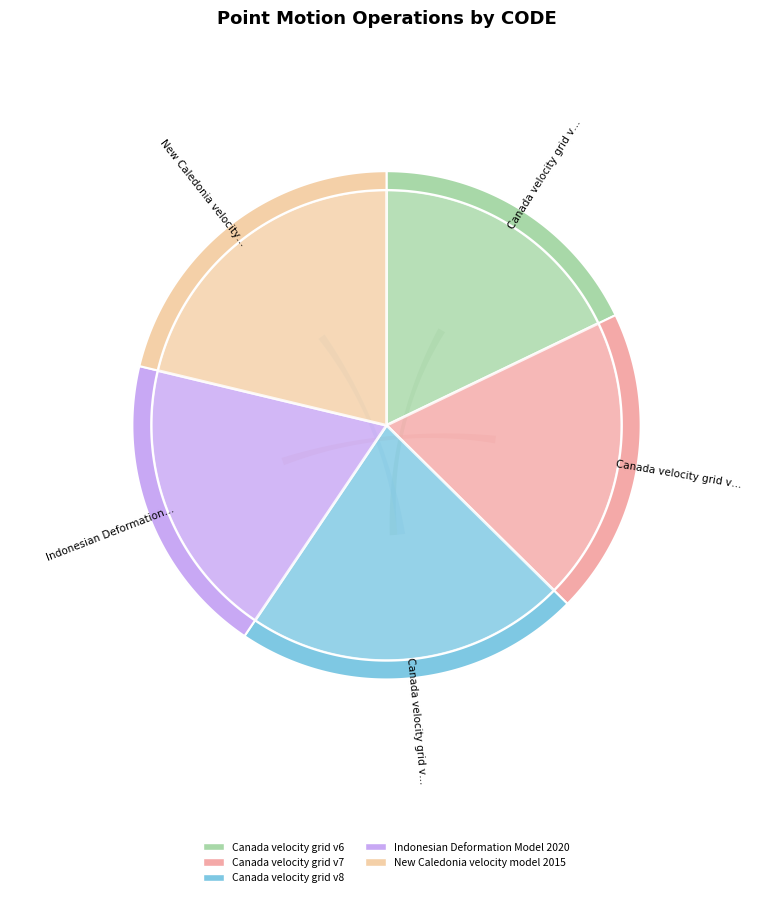

To the nearest percent, what is the average slice percentage?

20%